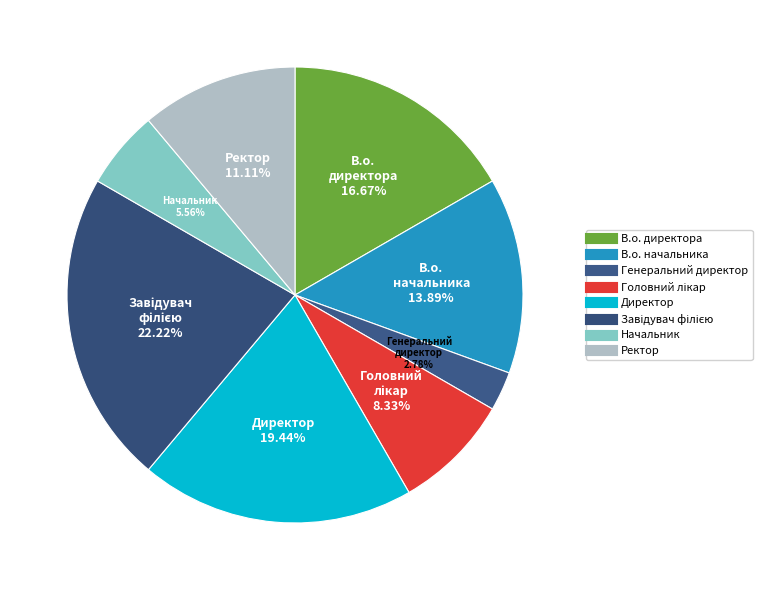

How many segments does this pie chart have?

8